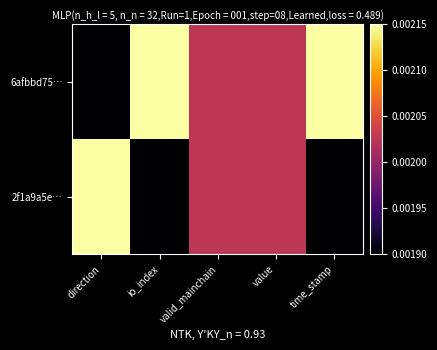

Between direction and valid_mainchain, which series saw the biggest shift?

6afbbd75…